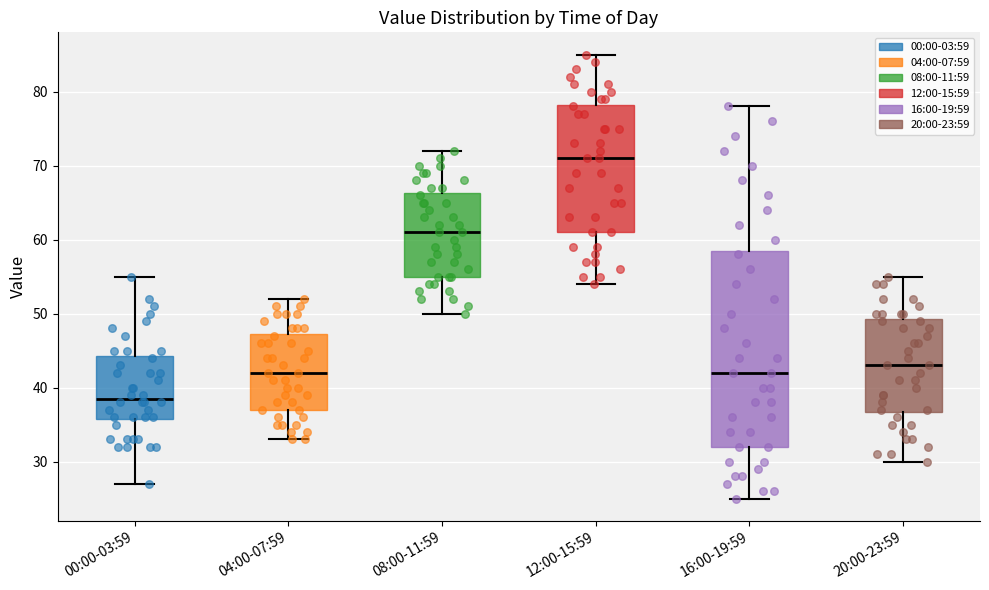

Which box has the highest median line?

12:00-15:59